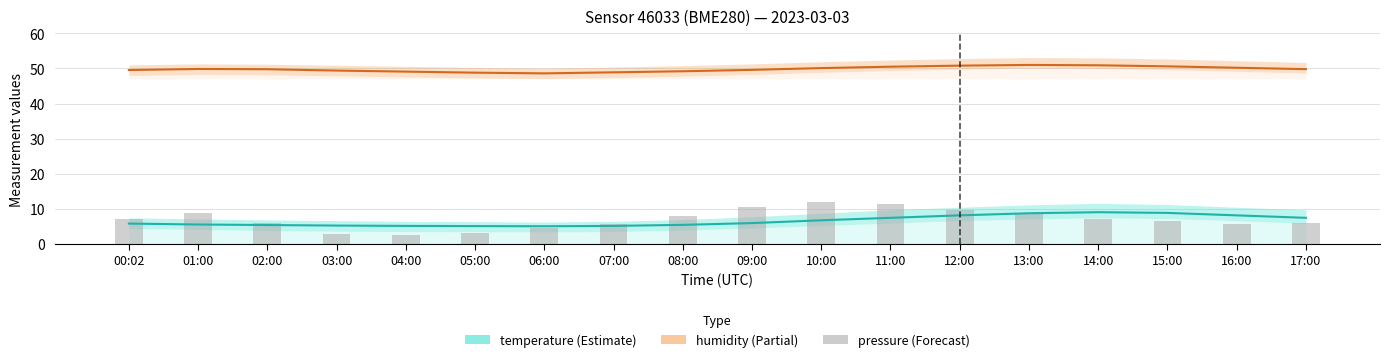

What is the difference between the maximum and minimum values in the humidity series?

2.4